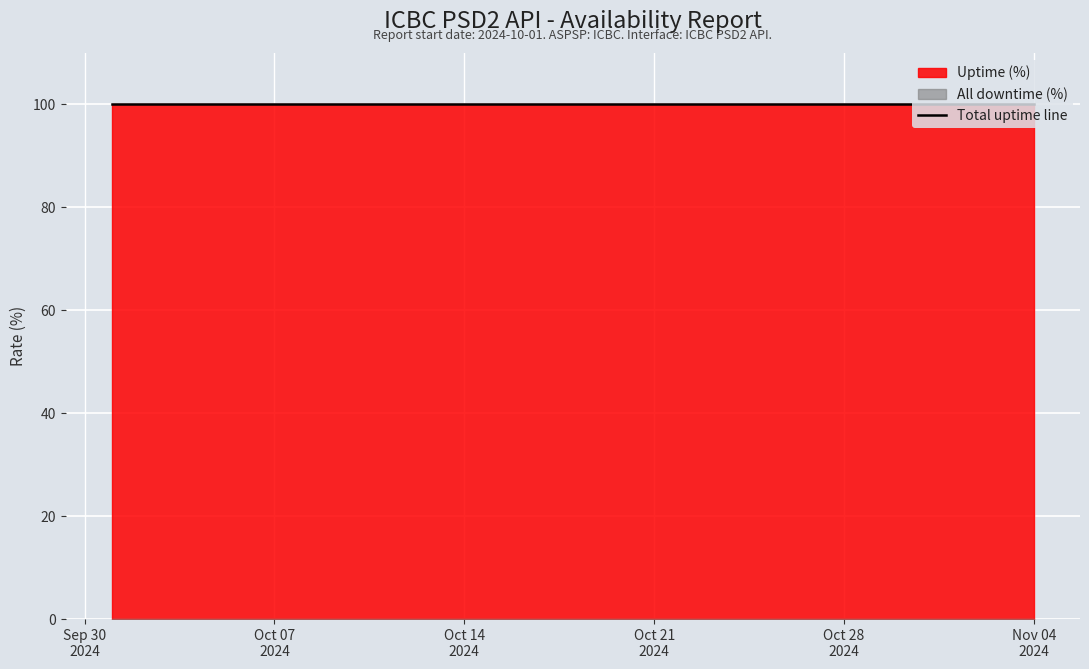

Rank the categories by All downtime (%) value from lowest to highest.

2024-10-01, 2024-10-02, 2024-10-03, 2024-10-04, 2024-10-05, 2024-10-06, 2024-10-07, 2024-10-08, 2024-10-09, 2024-10-10, 2024-10-11, 2024-10-12, 2024-10-13, 2024-10-14, 2024-10-15, 2024-10-16, 2024-10-17, 2024-10-18, 2024-10-19, 2024-10-20, 2024-10-21, 2024-10-22, 2024-10-23, 2024-10-24, 2024-10-25, 2024-10-26, 2024-10-27, 2024-10-28, 2024-10-29, 2024-10-30, 2024-10-31, 2024-11-01, 2024-11-02, 2024-11-03, 2024-11-04